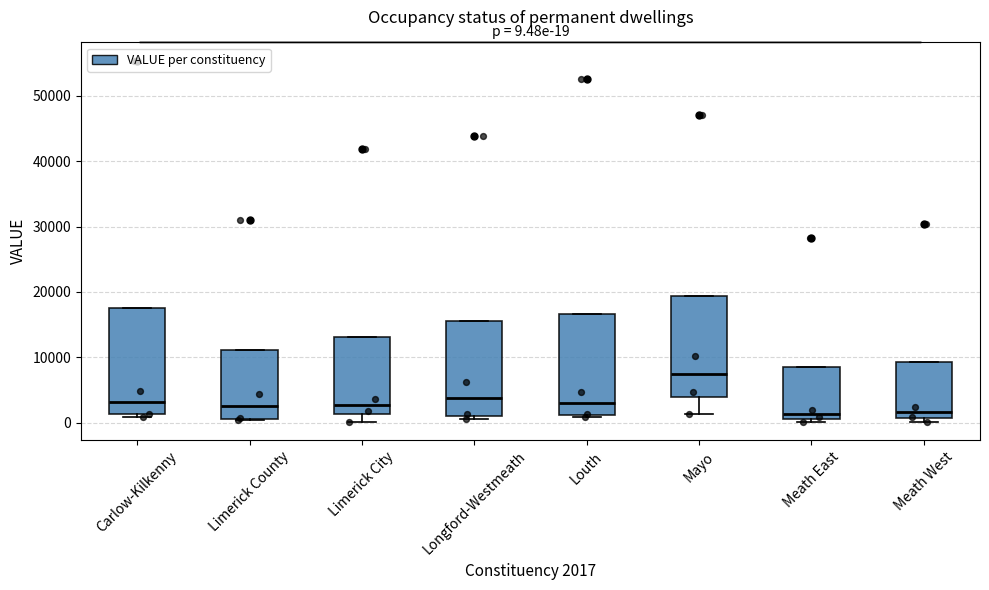

Which box has the highest median line?

Mayo